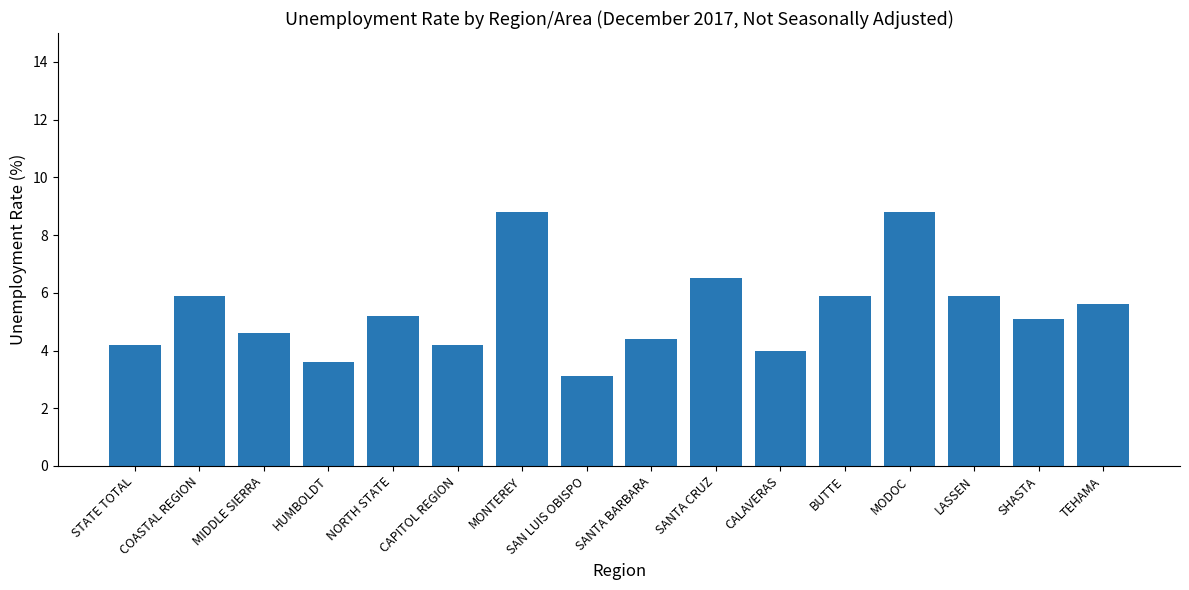

Between SHASTA and CAPITOL REGION, which is larger?

SHASTA